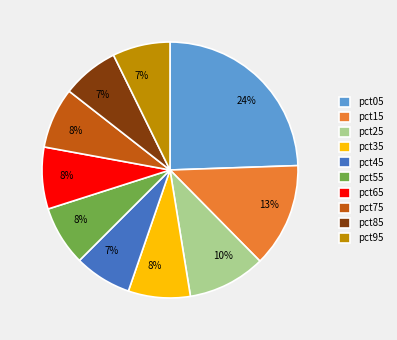

True or false: pct65 accounts for 16% of the total.

False